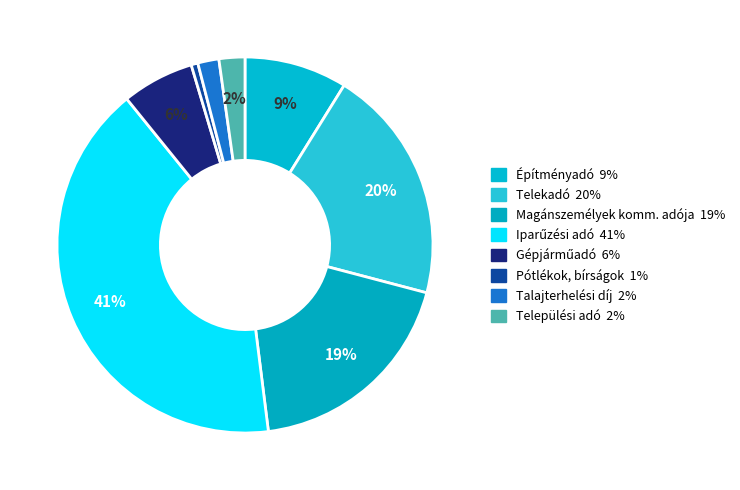

Count the number of slices in the pie.

8